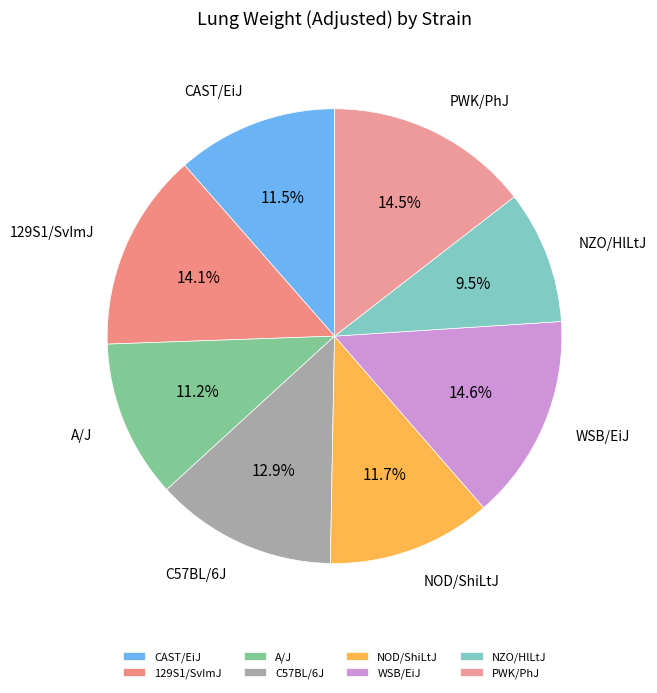

The NZO/HlLtJ slice represents 1% of the pie. True or false?

False